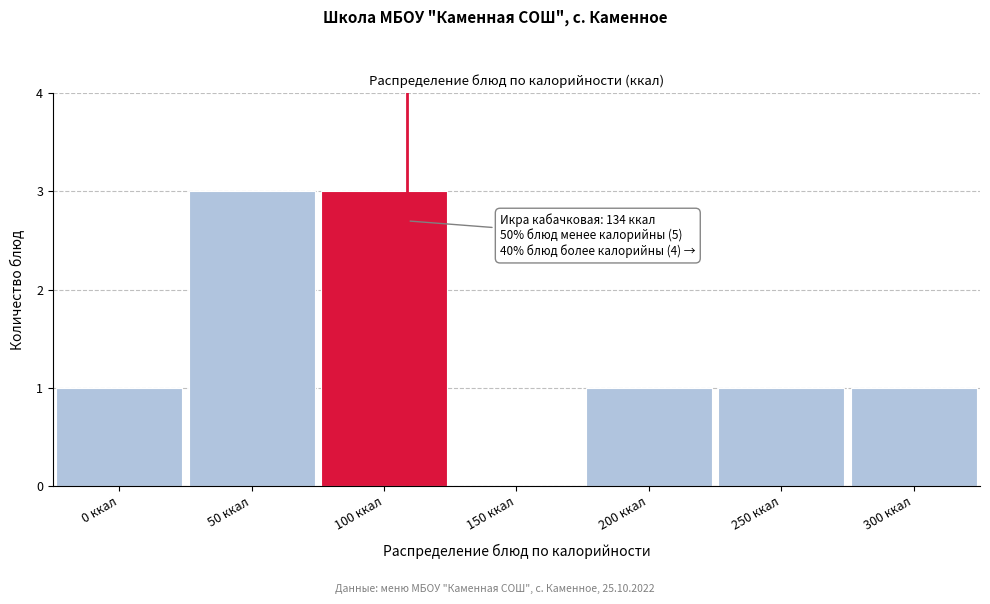

Reading left to right, extract all data points from this chart.

0 ккал=1	50 ккал=3	100 ккал=3	150 ккал=0	200 ккал=1	250 ккал=1	300 ккал=1